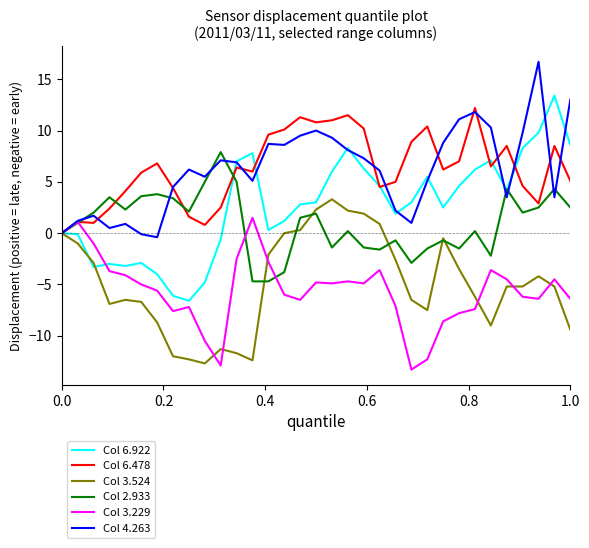

What is the smallest value displayed?

-13.3